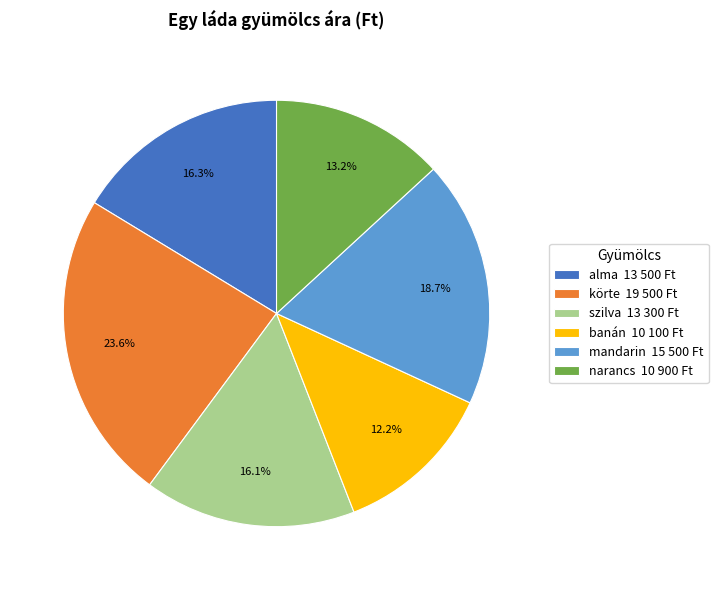

How many slices are in this pie chart?

6